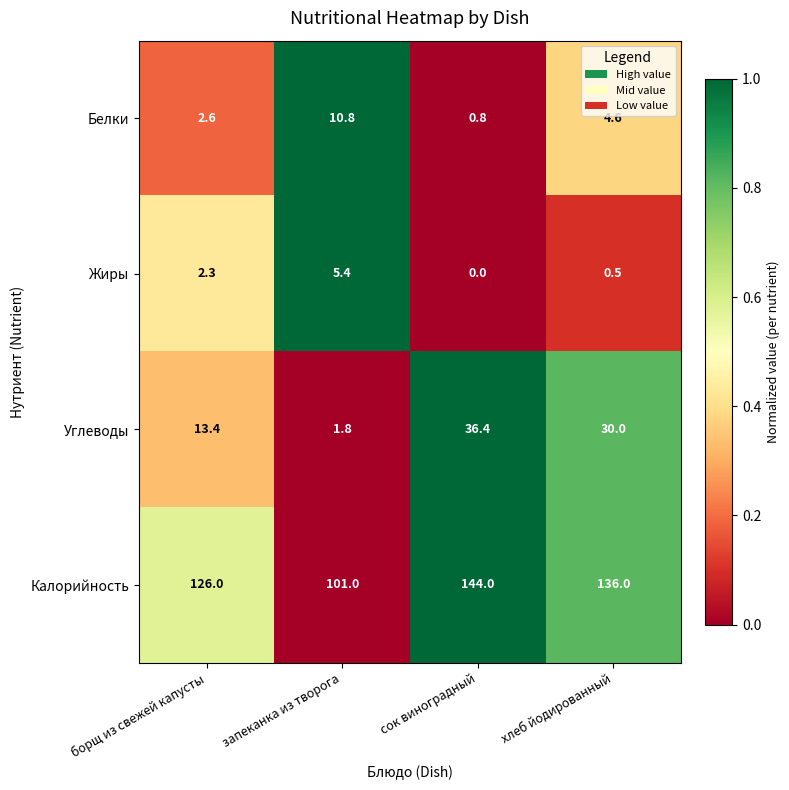

How many data points does each series have?

4